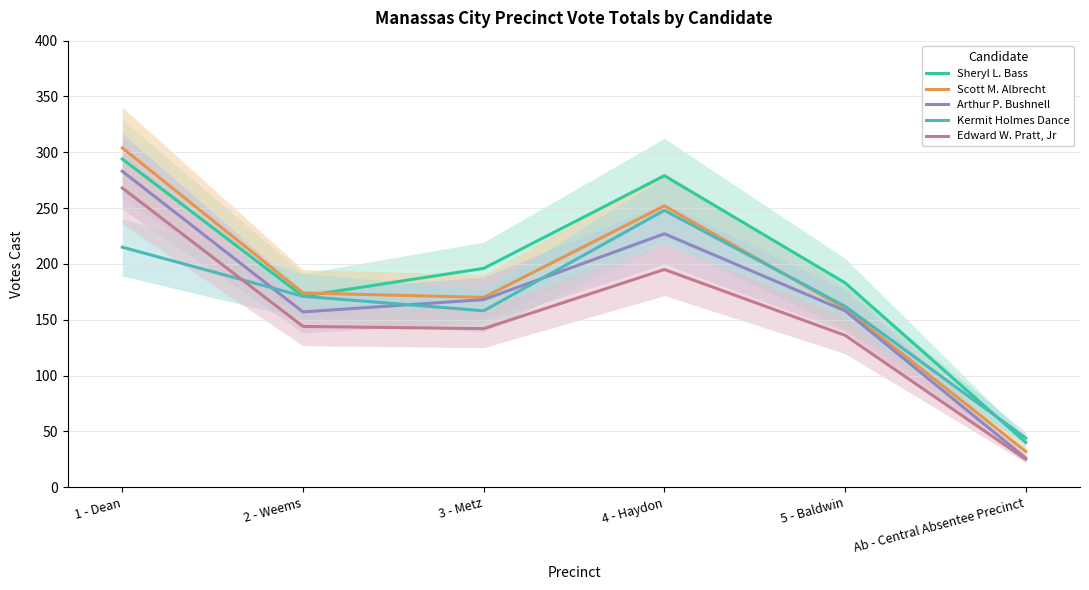

What is the lowest value of the Scott M. Albrecht series?

32